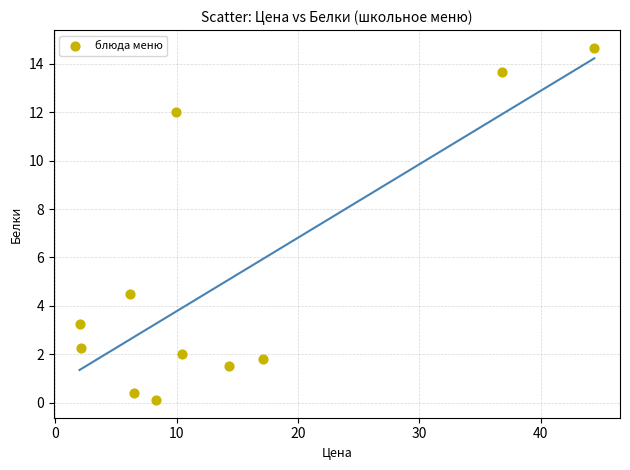

What is the range of X values (max minus min)?

42.4